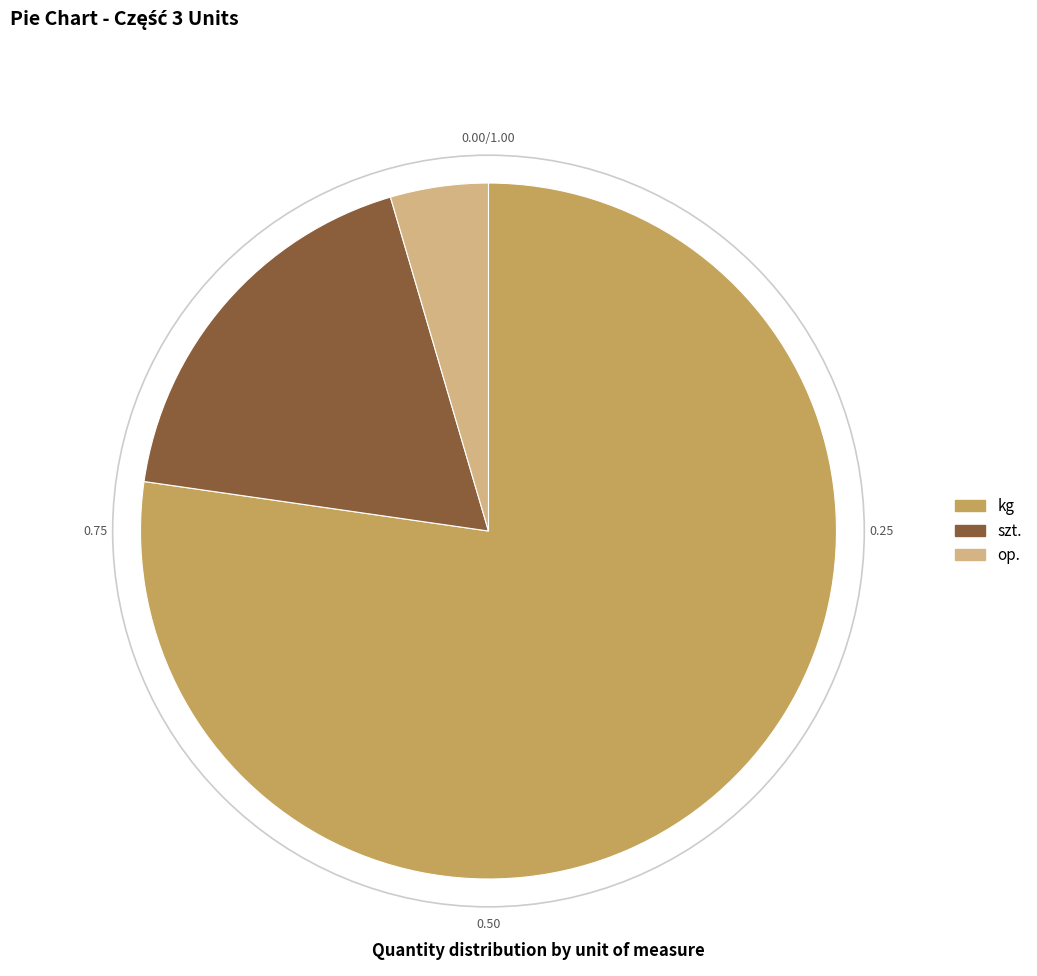

What is the smallest slice in the pie chart?

op.